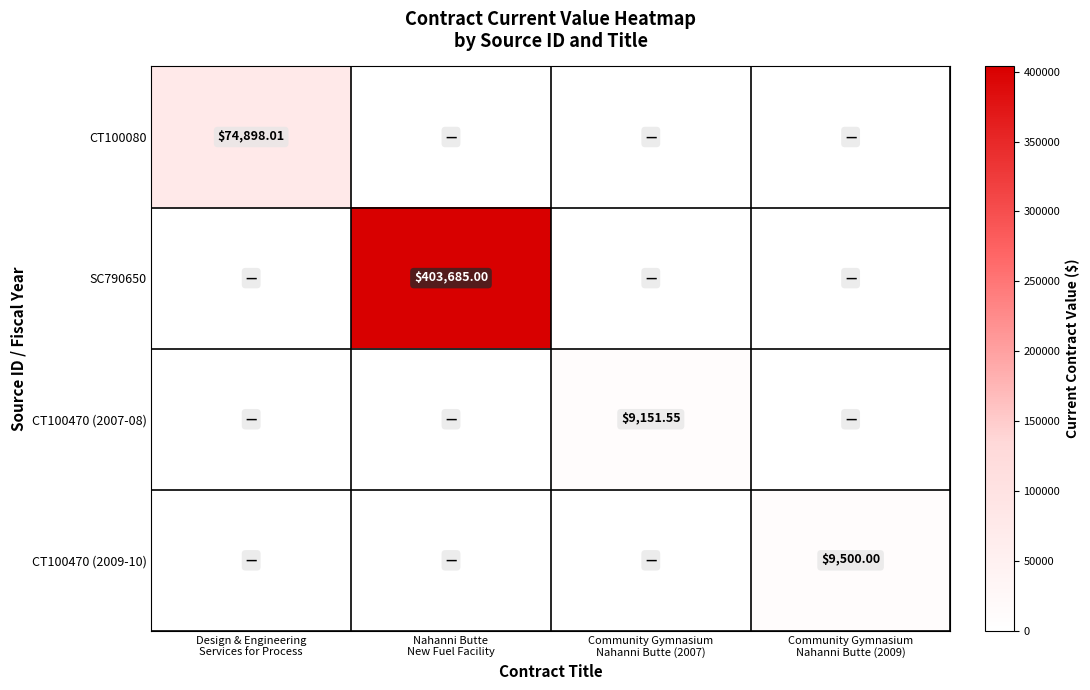

What is the highest value of the CT100470 (2009-10) series?

9500.0